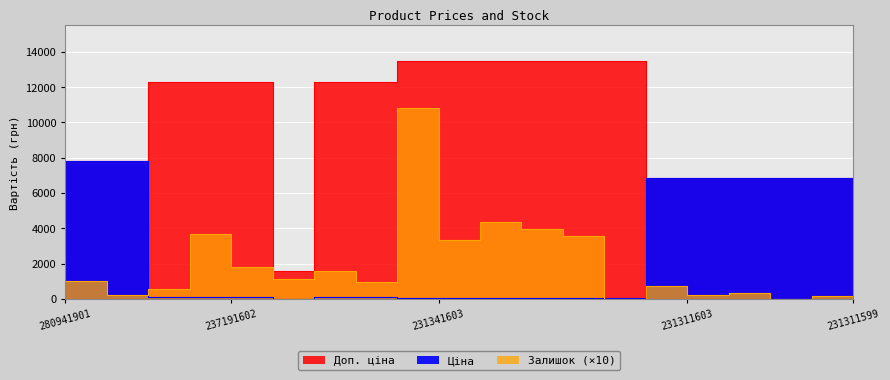

The value of Ціна at 231311603 is 10265.8. True or false?

False